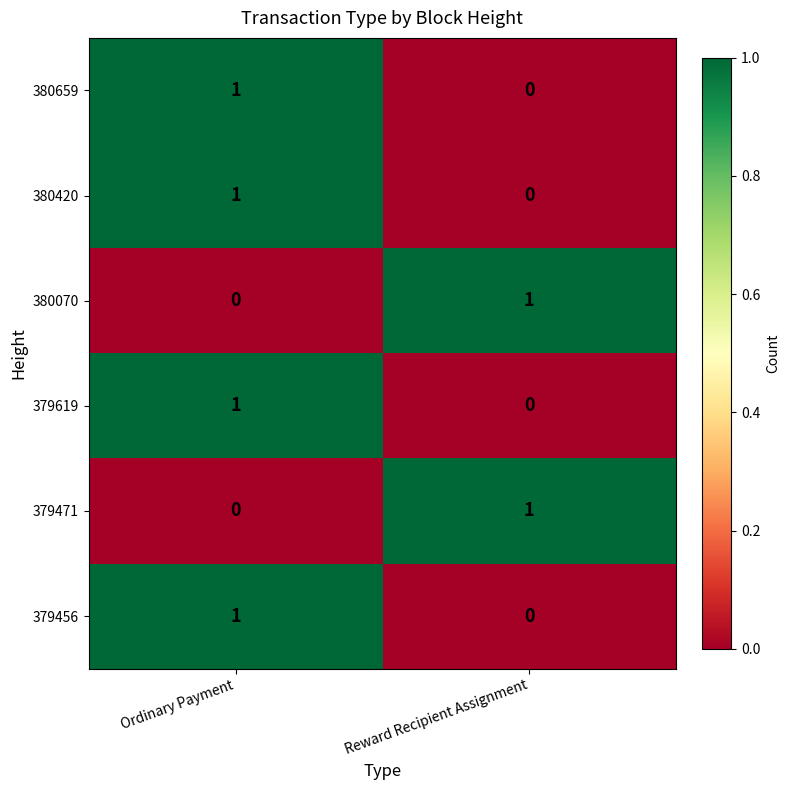

Rank the categories by 380420 value from highest to lowest.

Ordinary Payment, Reward Recipient Assignment